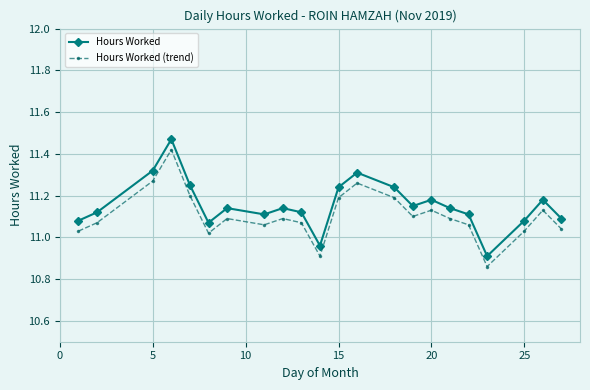

True or false: Hours Worked has more than 0 interior local peaks.

True